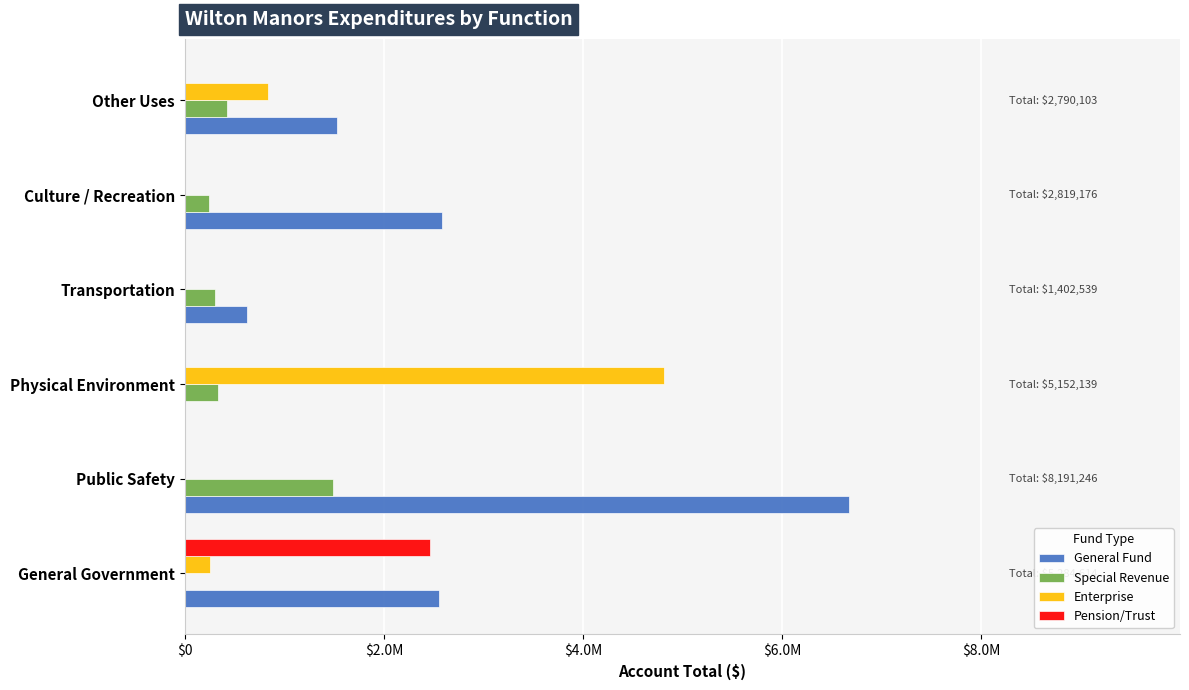

What are all the series names shown in the legend?

General Fund, Special Revenue, Enterprise, Pension/Trust